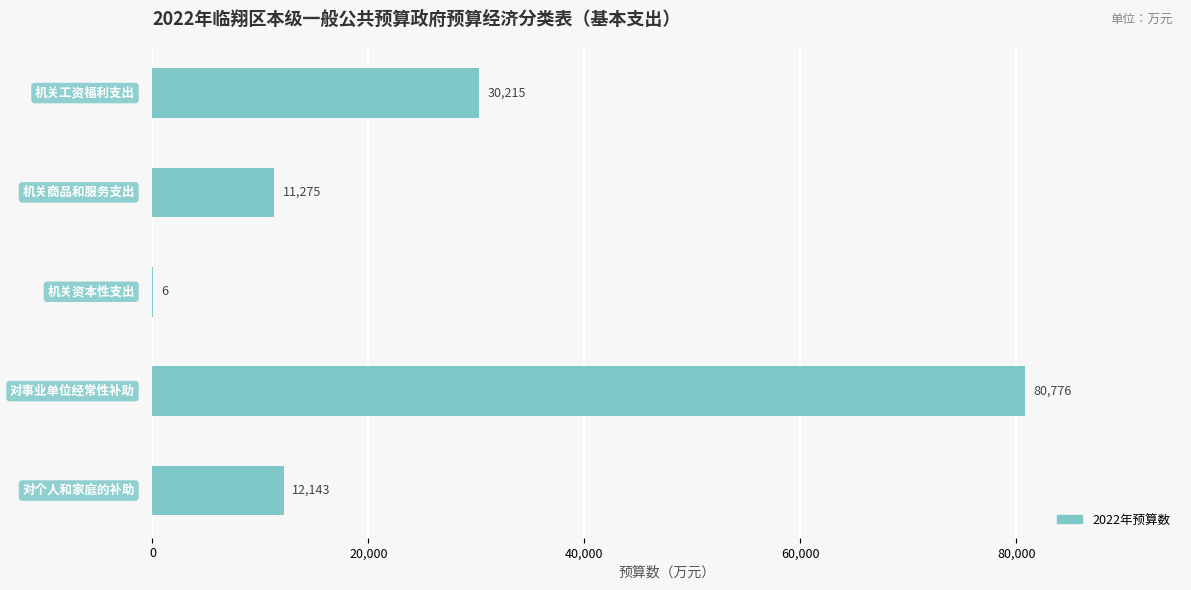

Are the bars horizontal?

Yes